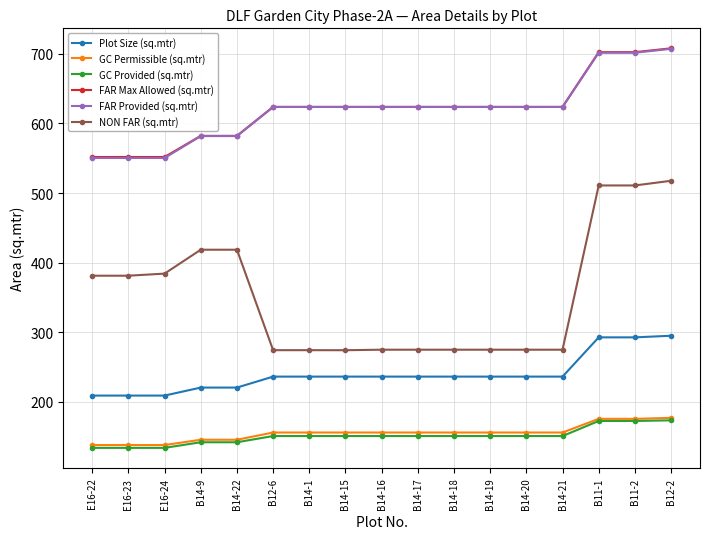

At how many categories does at least one series exceed 653?

3